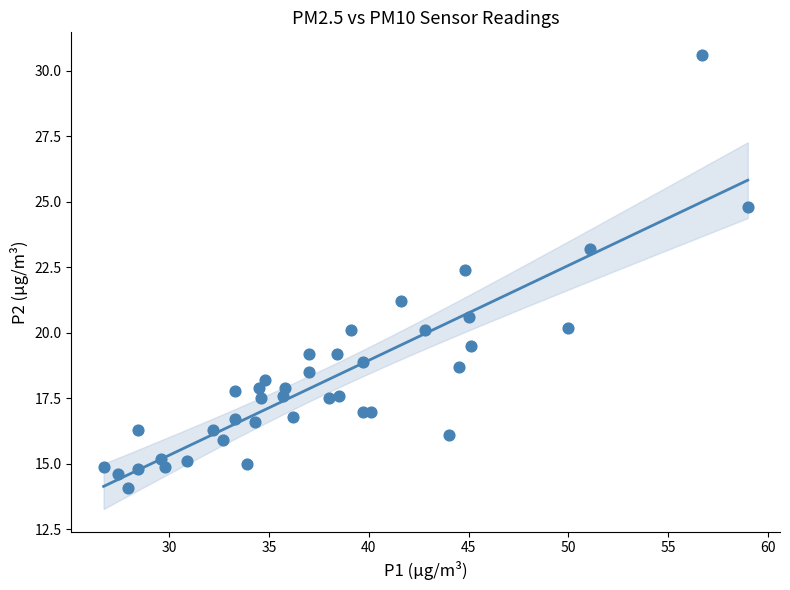

What is the range of X values (max minus min)?

32.3